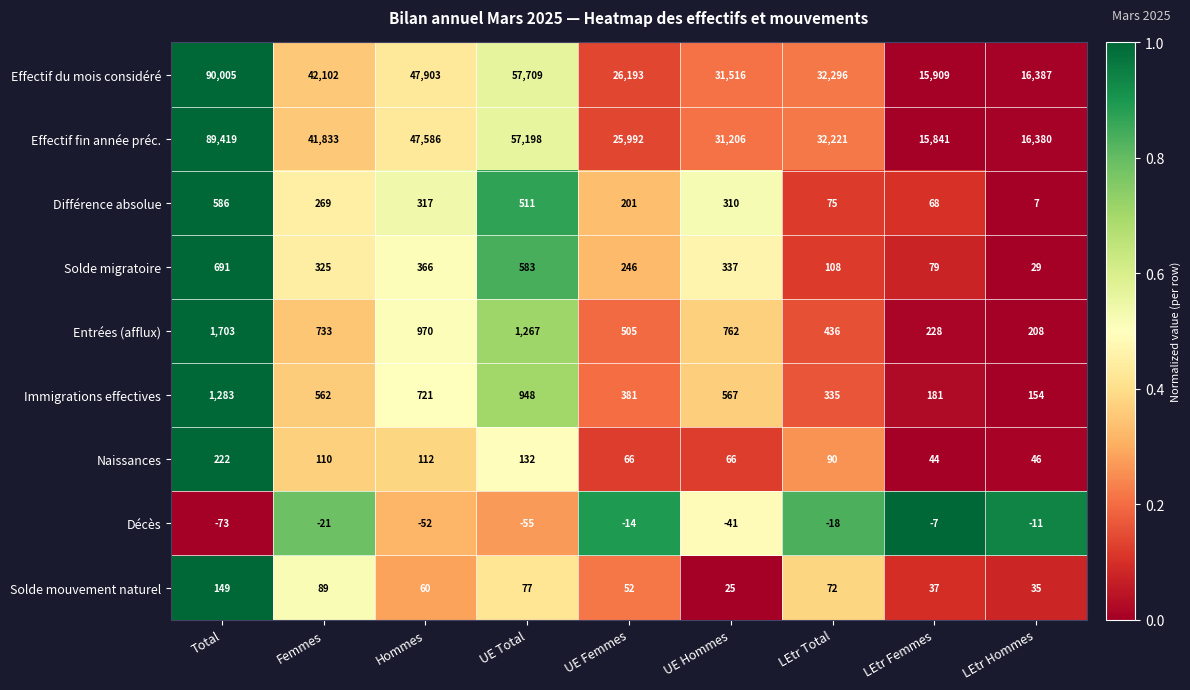

The value of Solde migratoire at LEtr Hommes is 47. True or false?

False